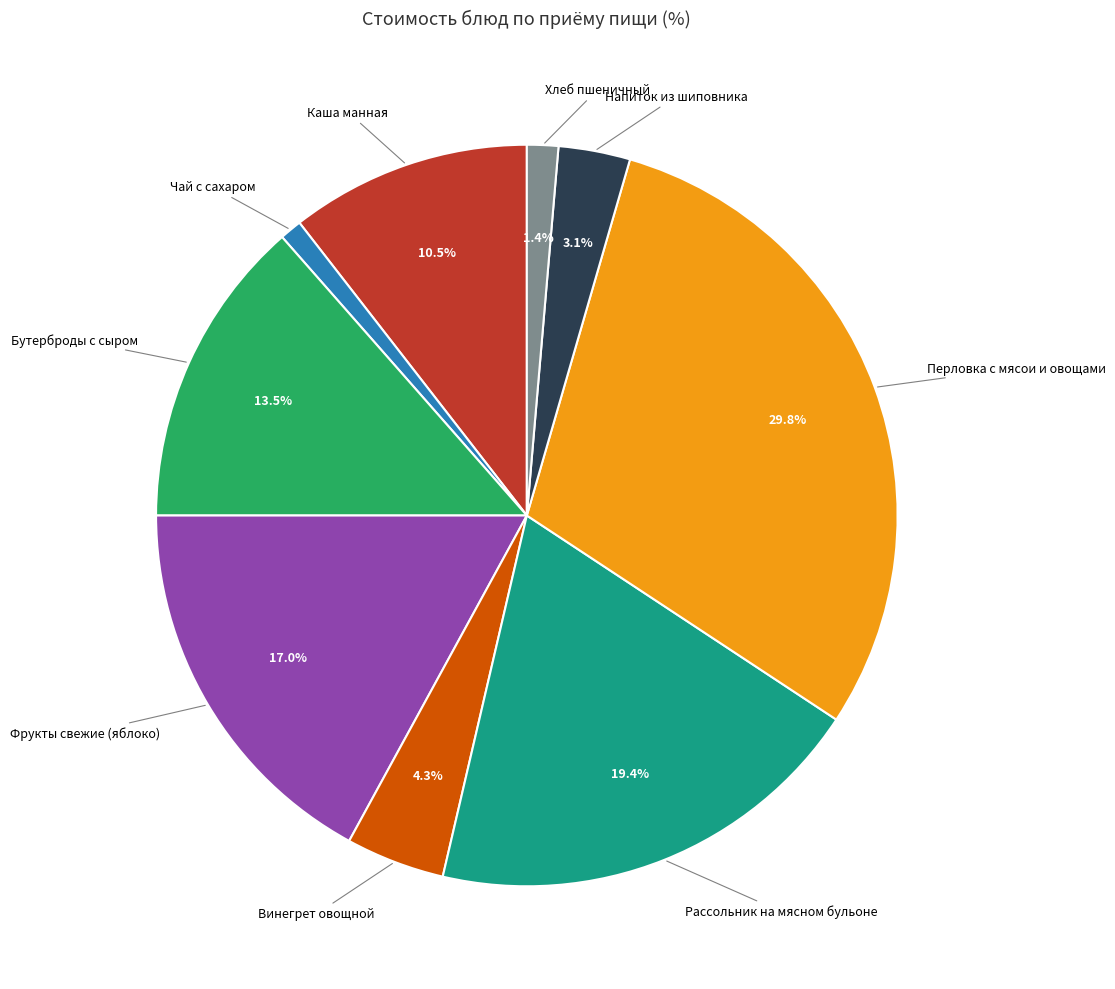

How many segments does this pie chart have?

9